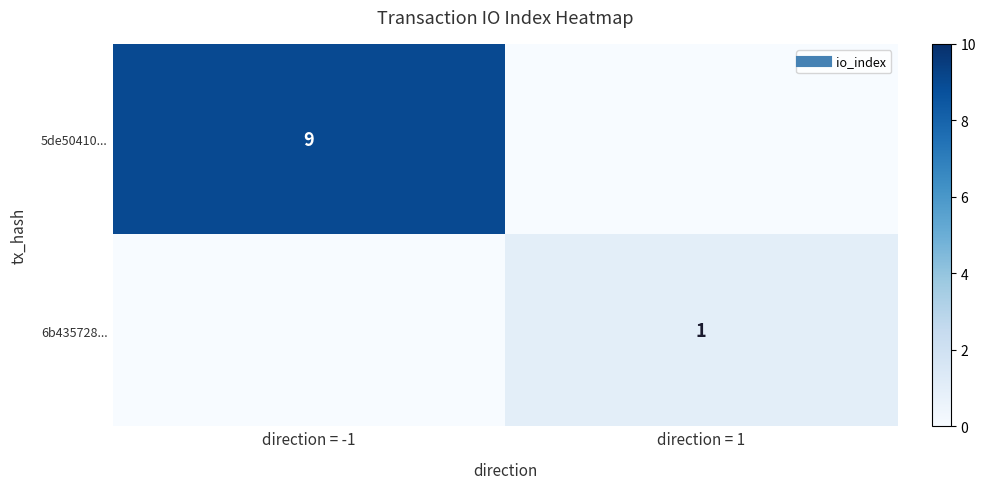

What is the difference between the 6b435728... values at direction = -1 and direction = 1?

1